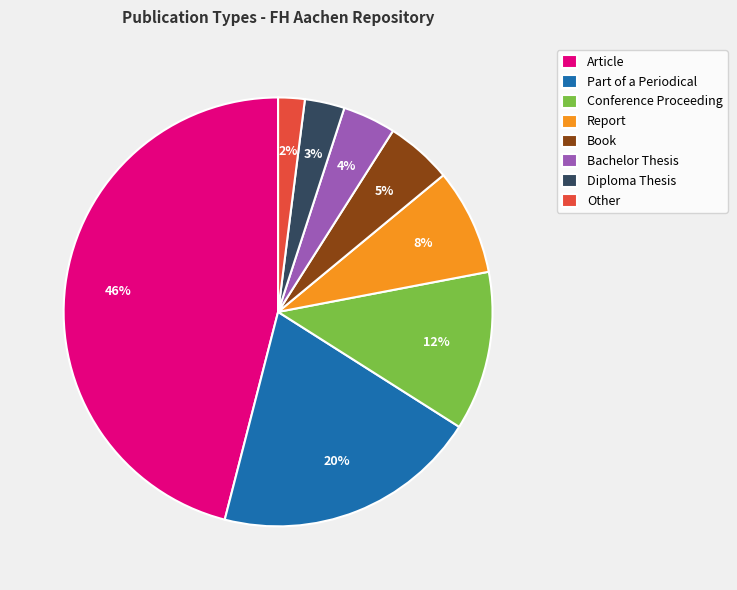

What is the largest slice in the pie chart?

Article